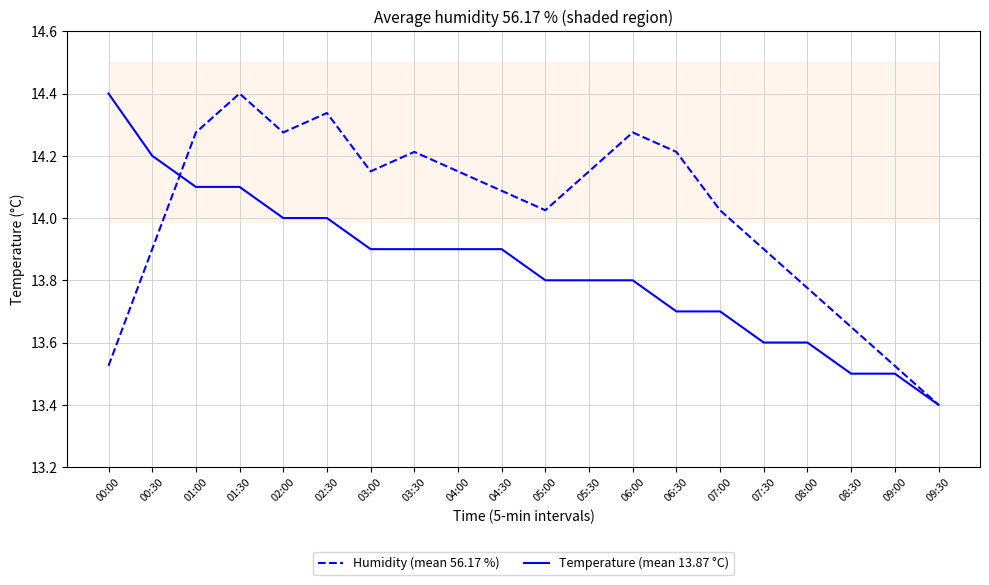

The value of Humidity (mean 56.17 %) at 02:30 is 22.1. True or false?

False